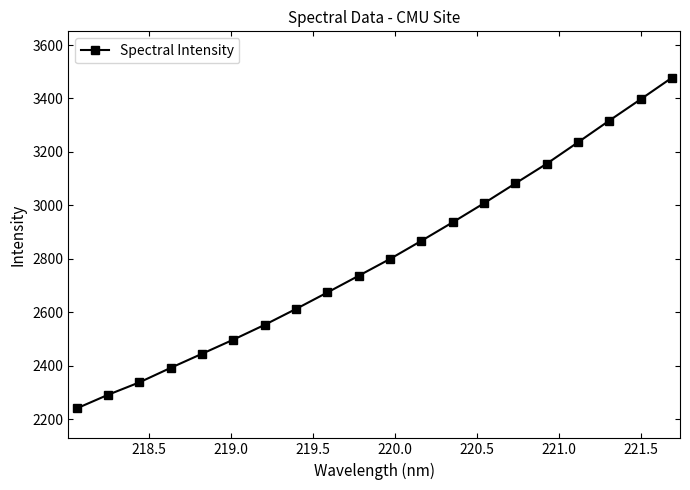

What is the value of the 11th point from the left?

2799.2